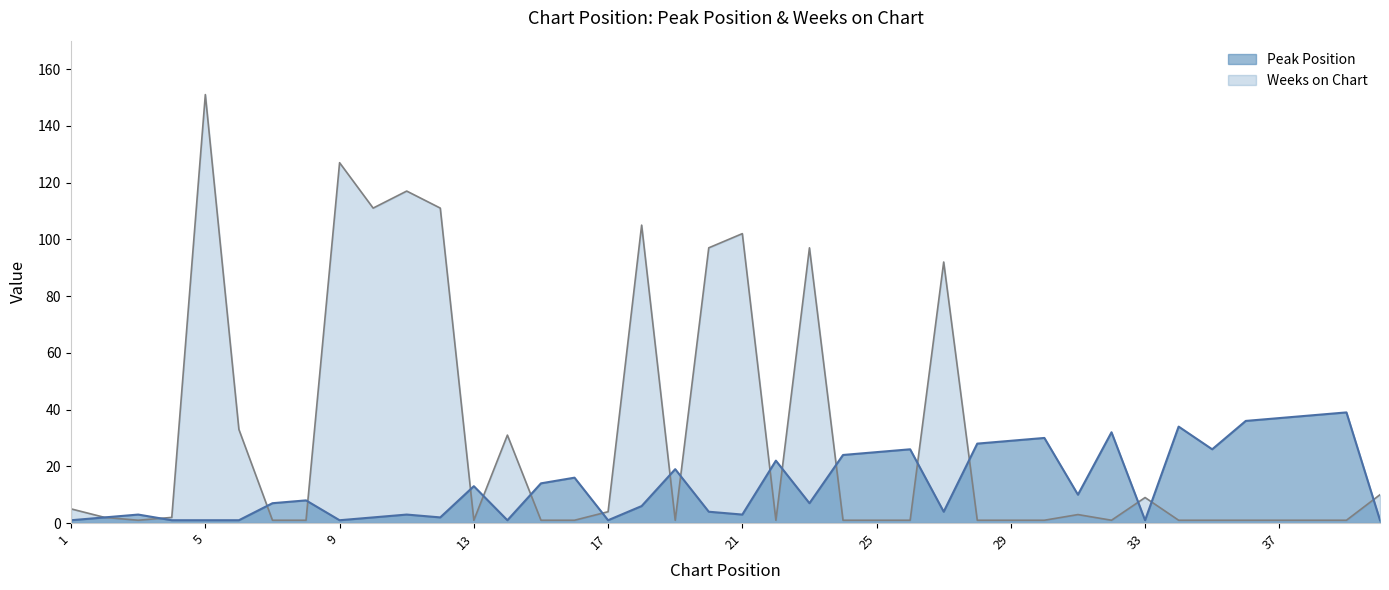

Between 10 and 23, which series saw the biggest shift?

Weeks on Chart